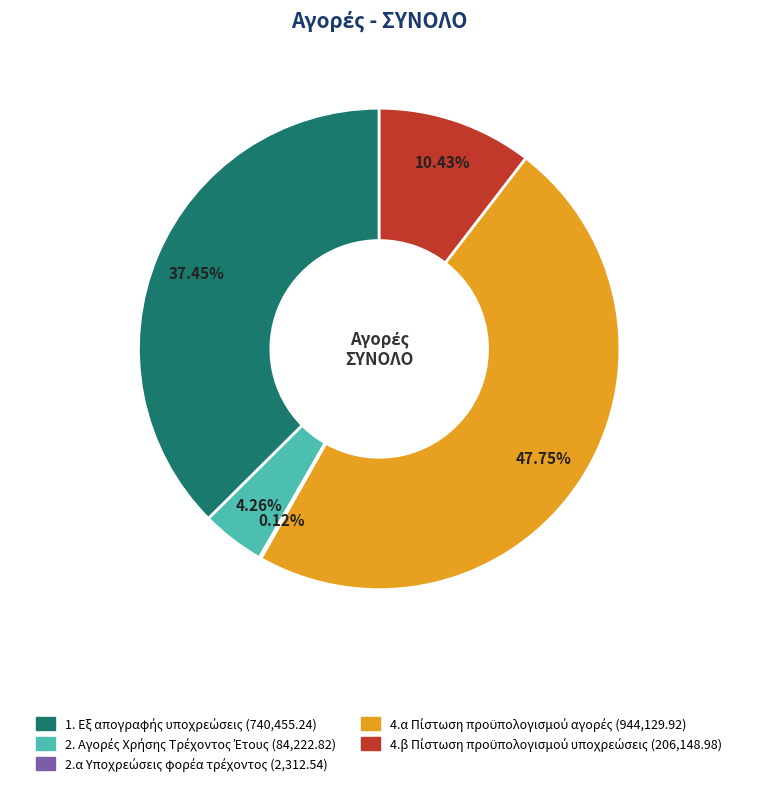

Does any single category account for the majority?

No